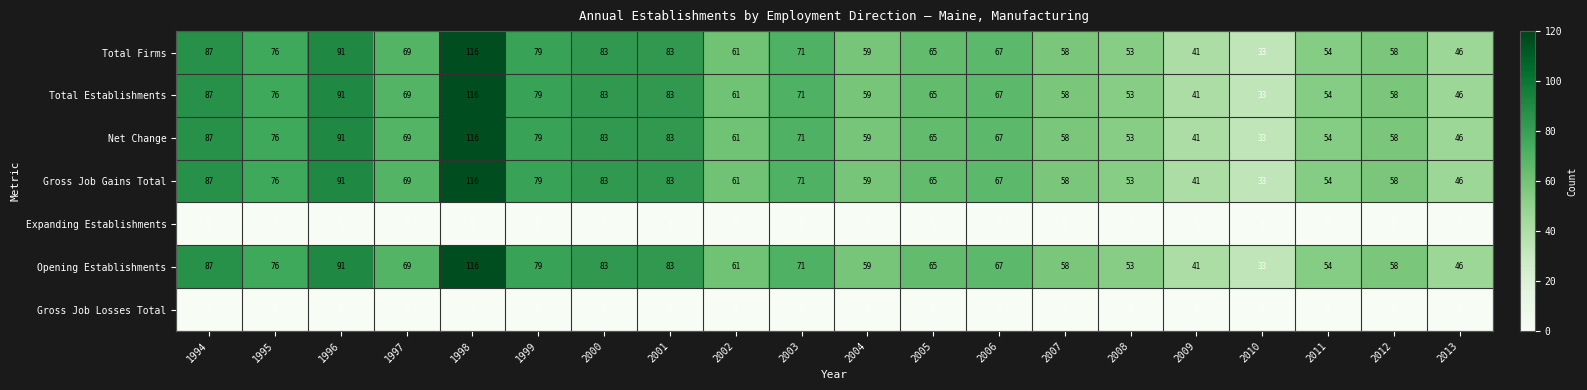

At which label is Net Change closest to 74?

1995